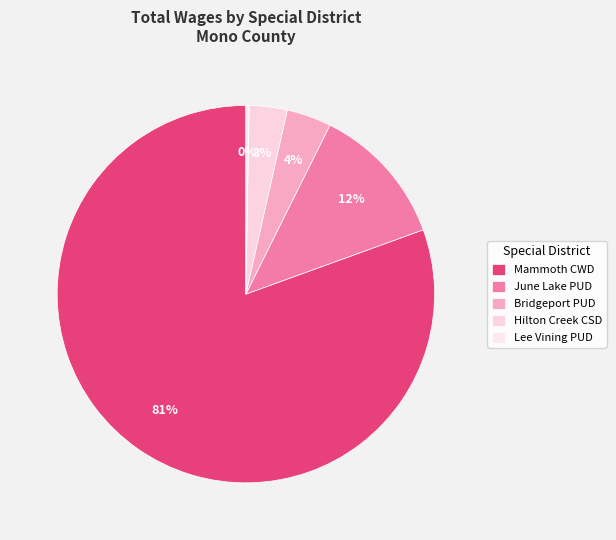

Count the number of slices in the pie.

5